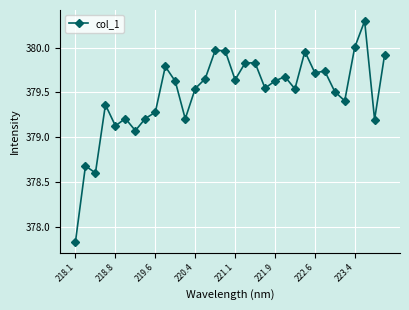

True or false: there are more than 1 points higher than both neighbors.

True